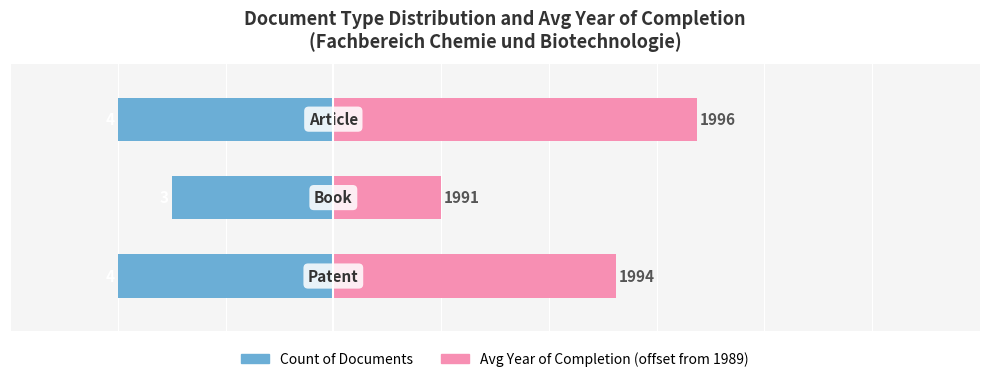

Which series changed the most between 0 and 2?

Avg Year Offset from 1989